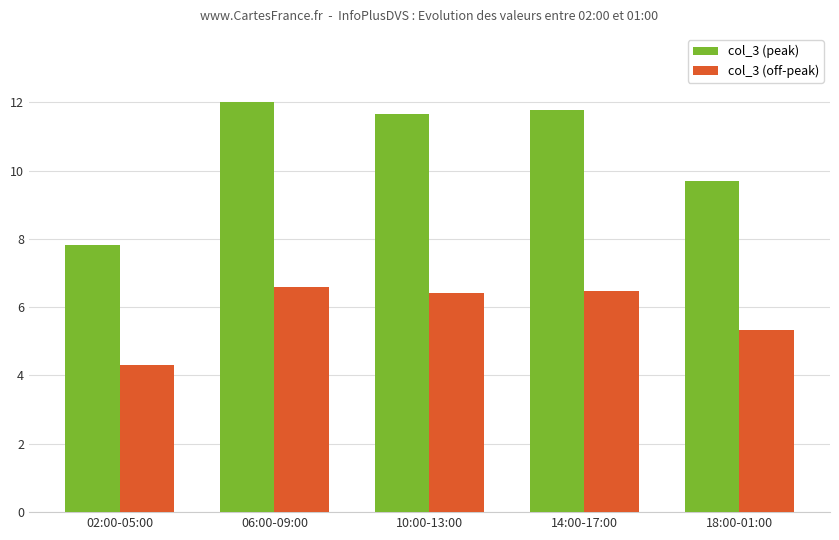

Which series has the largest range (max minus min)?

col_3 (peak)